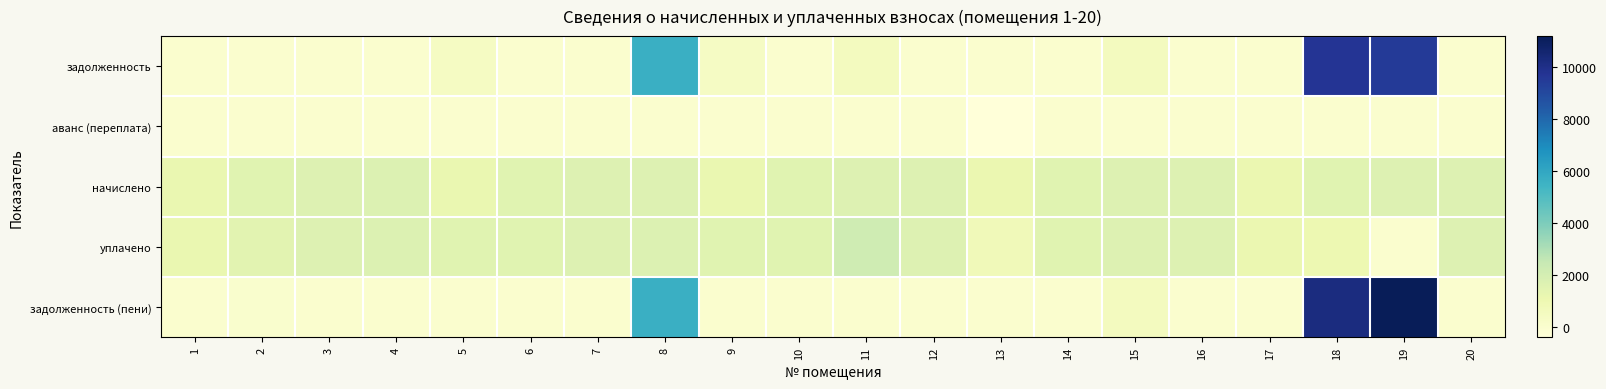

Which label corresponds to the largest value in the chart?

19